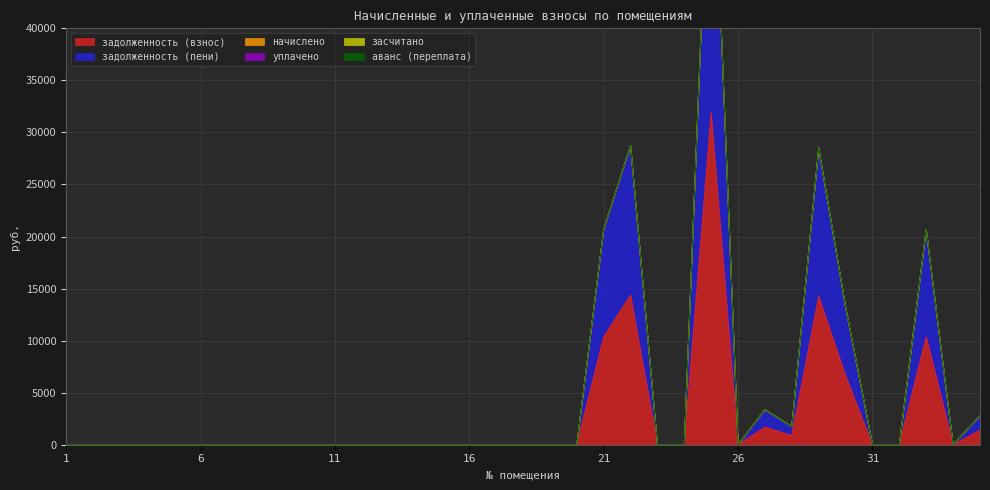

Which category has the lowest value in the задолженность (пени) series?

1